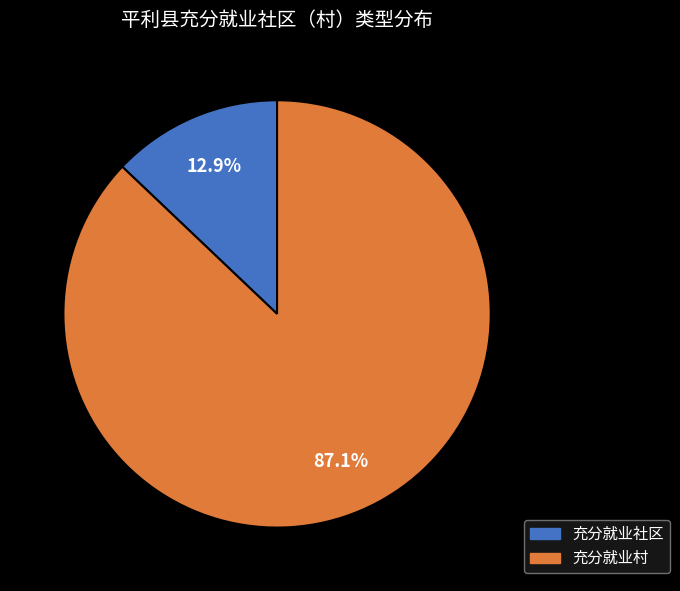

How many segments does this pie chart have?

2